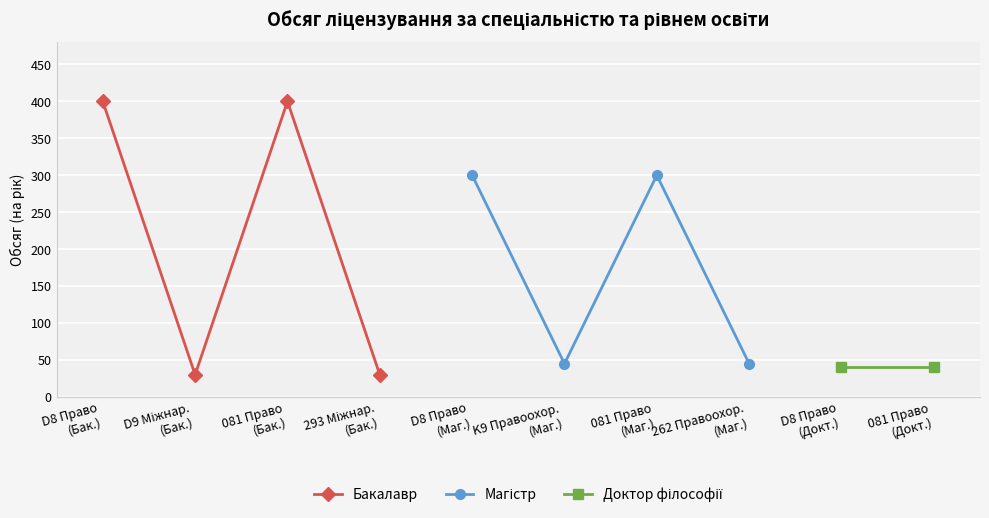

What is the smallest value displayed?

30